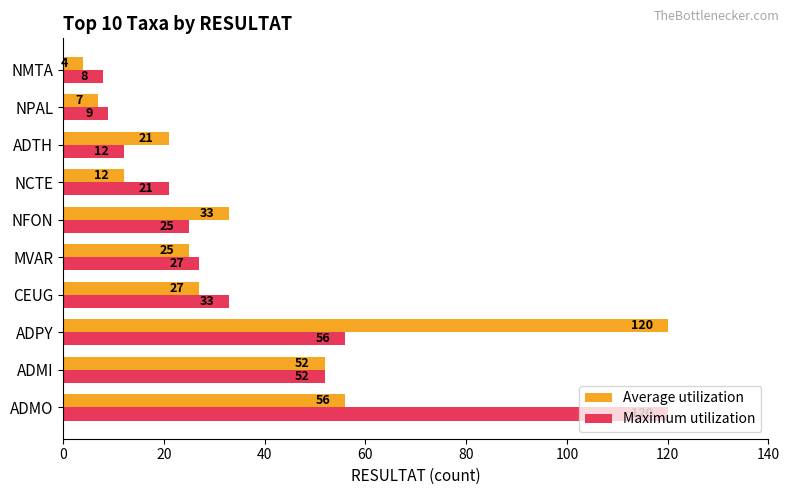

True or false: Maximum utilization has a value of 56 at ADPY.

True